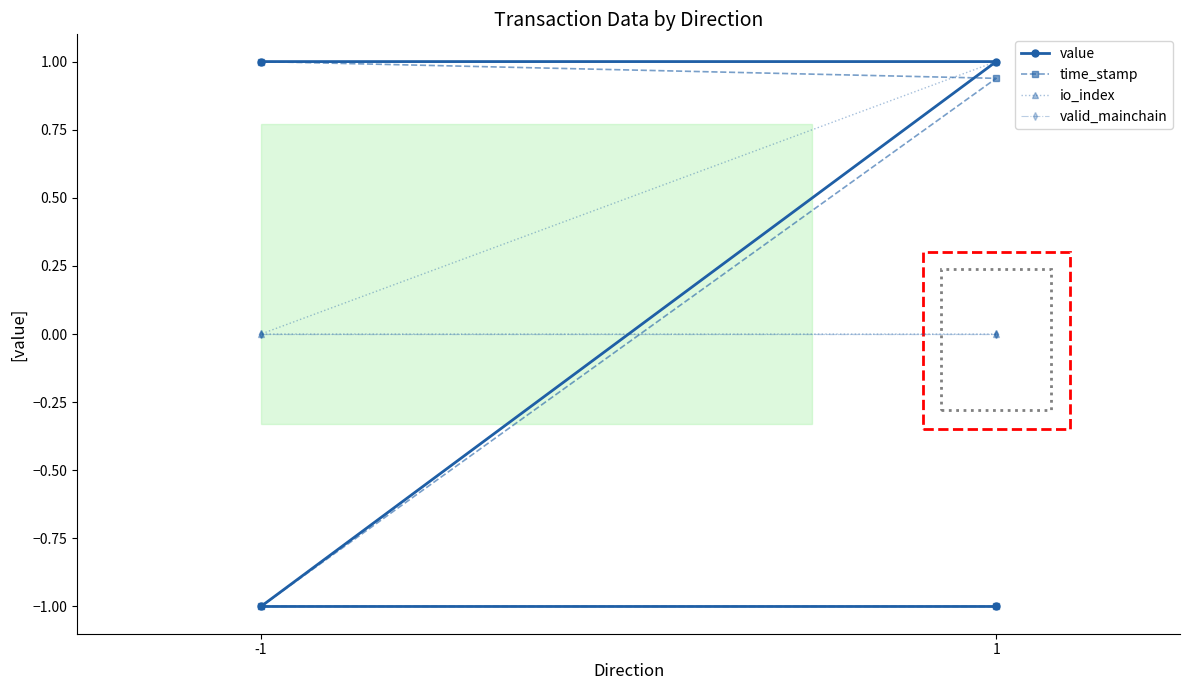

How many values in the io_index series exceed 0?

1